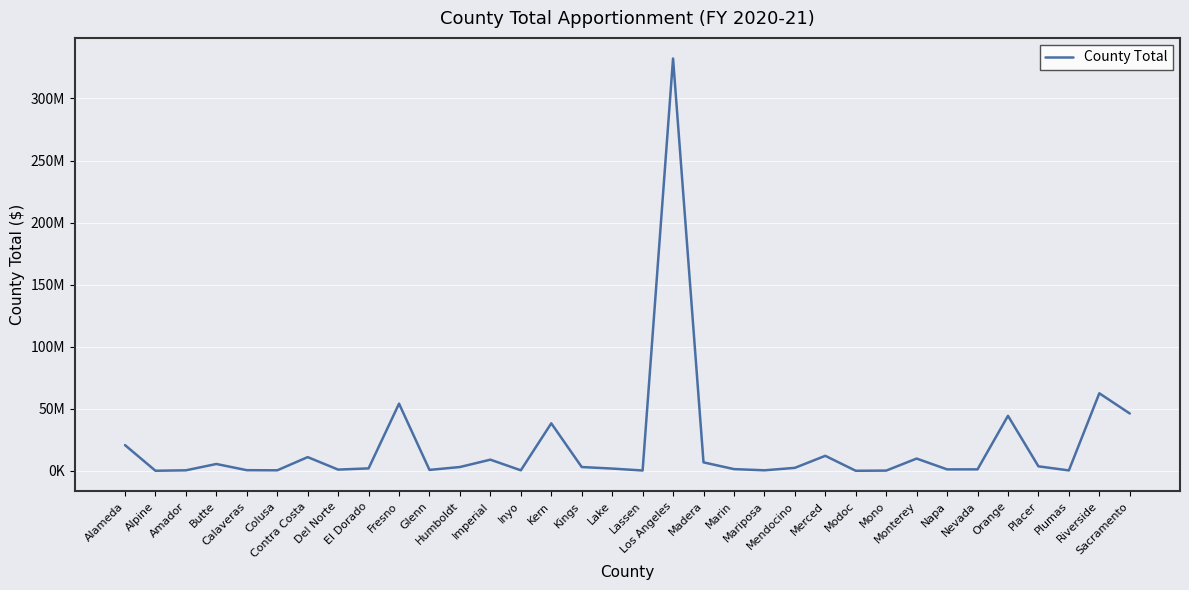

Reading right to left, what are all the values shown in this chart?

46165971	62447636	307559	3601101	44301469	1162416	1149991	9850530	158212	20616	12071153	2371600	392953	1365378	6796089	332202739	240520	1795770	3035999	38253151	386522	8965328	3050043	717976	54094663	1941457	960822	11026011	393021	496901	5489228	393944	37123	20696104